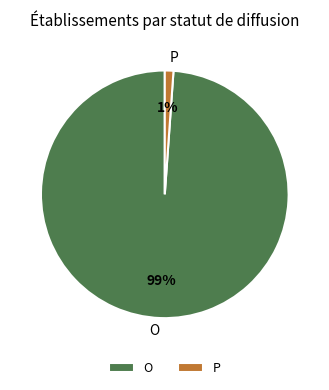

Is there any slice that represents more than half of the pie?

Yes